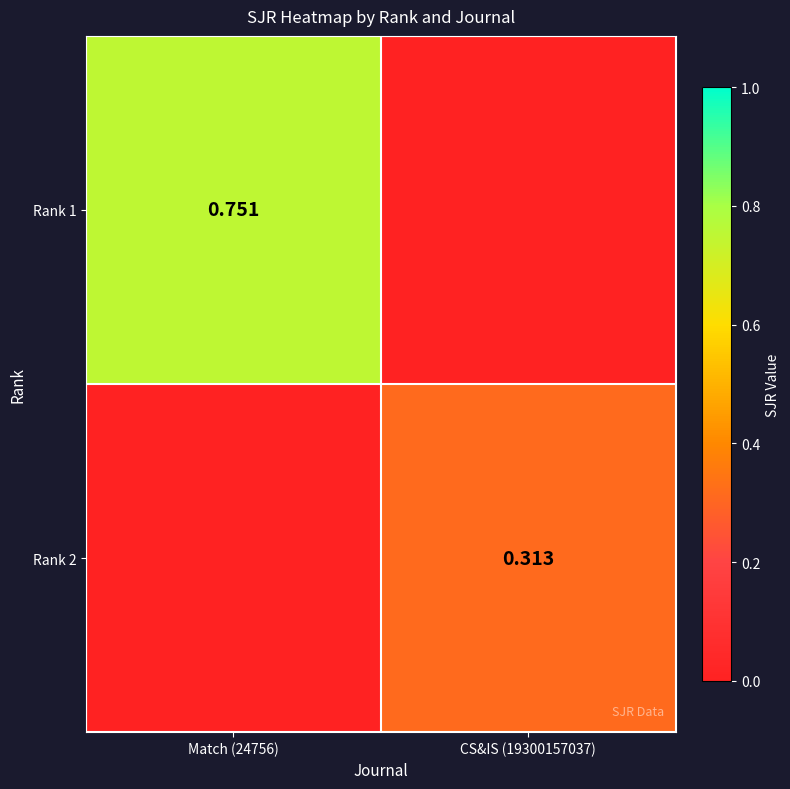

Is the value of Rank 2 at CS&IS (19300157037) greater than the value of Rank 1 at Match (24756)?

No